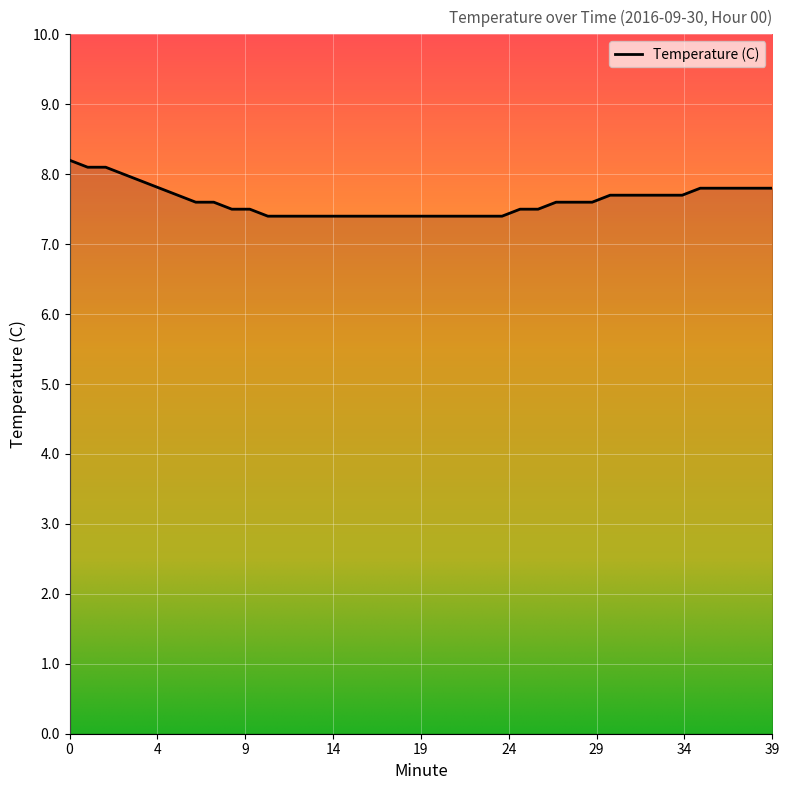

What is the minimum value shown in the chart?

7.4